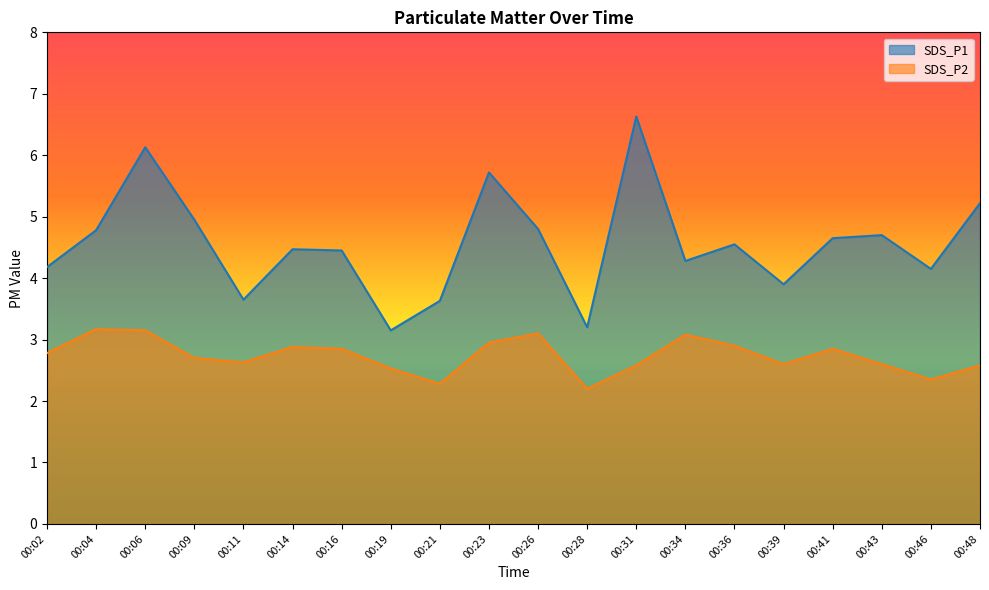

At which category does the chart reach its minimum across all series?

00:28